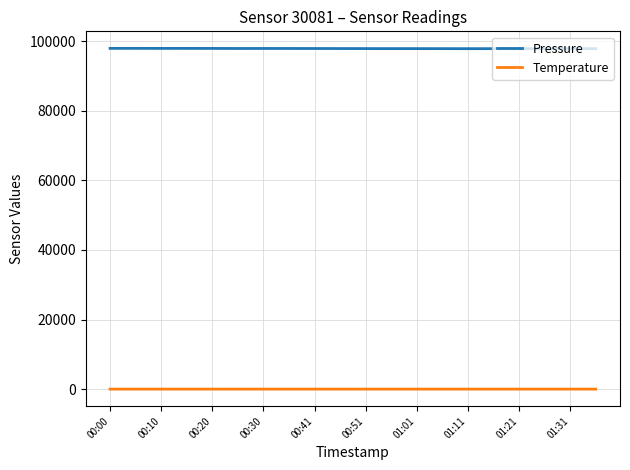

List the series in order of their overall mean, highest first.

Pressure, Temperature